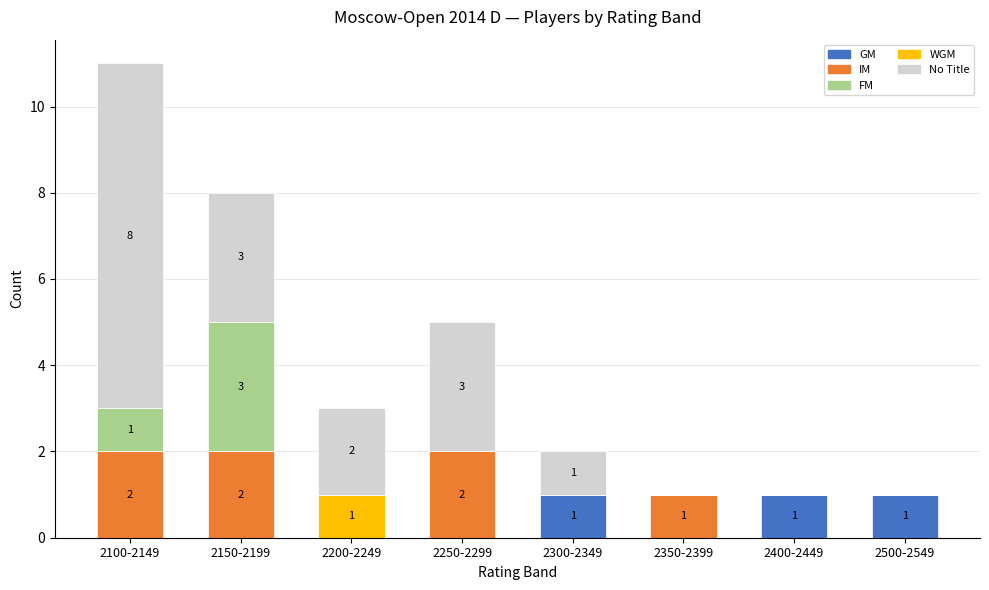

The value of GM at 2400-2449 is 1. True or false?

True